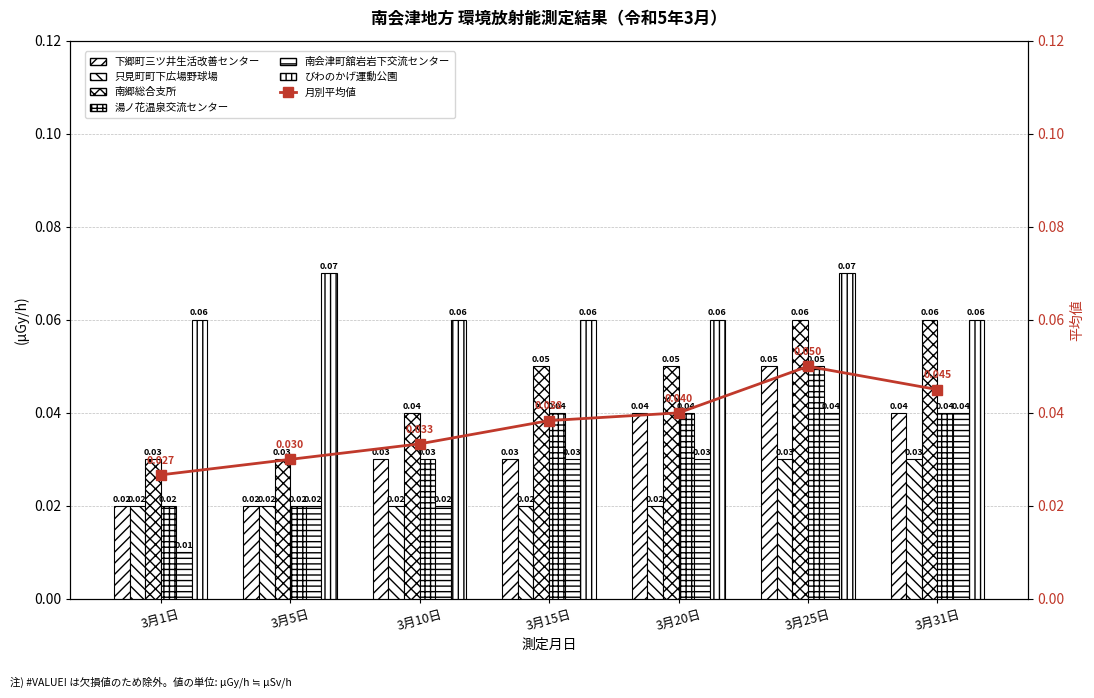

True or false: 下郷町三ツ井生活改善センター has a value of 0.1 at 3月10日.

False